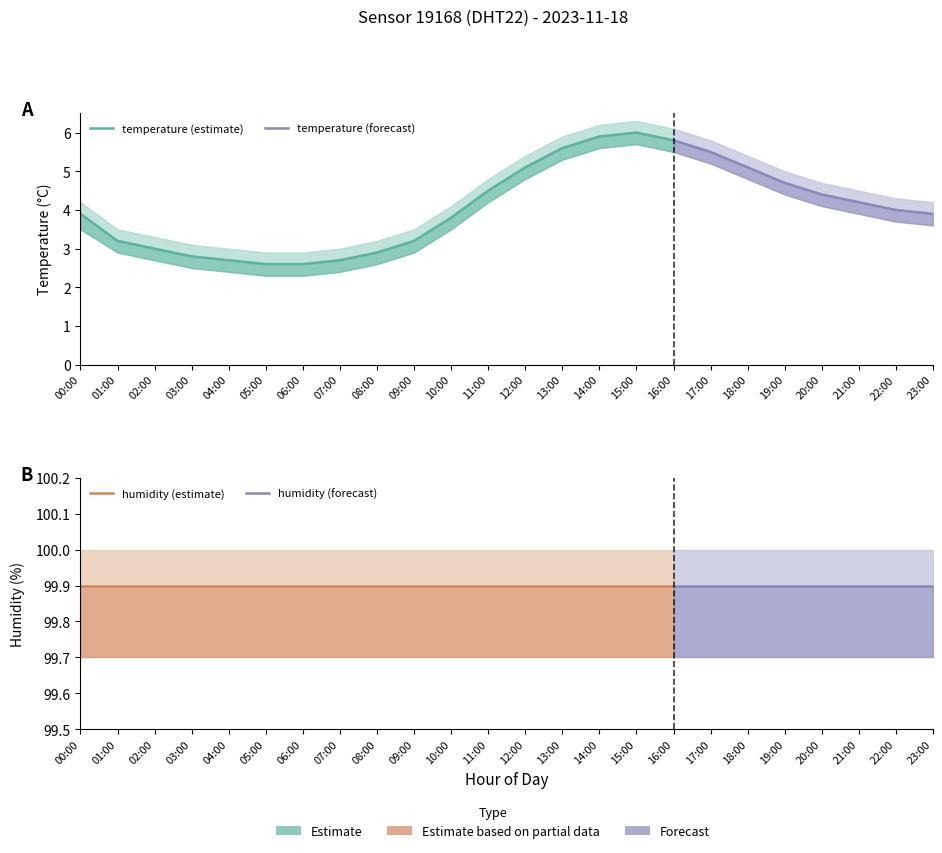

Which label corresponds to the largest value in the chart?

00:00